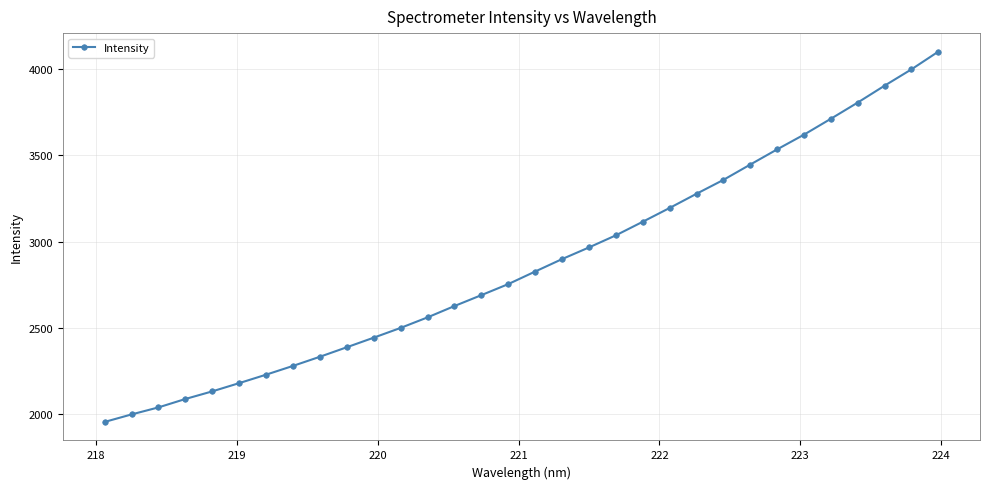

What is the average value?

2873.8